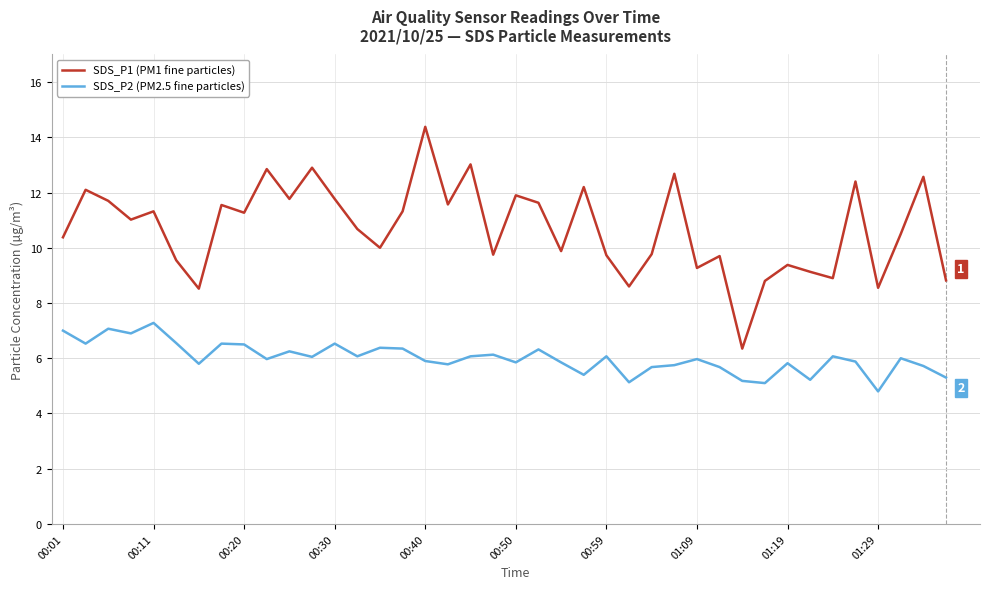

What is the difference between the maximum and minimum values in the SDS_P2 (PM2.5 fine particles) series?

2.5